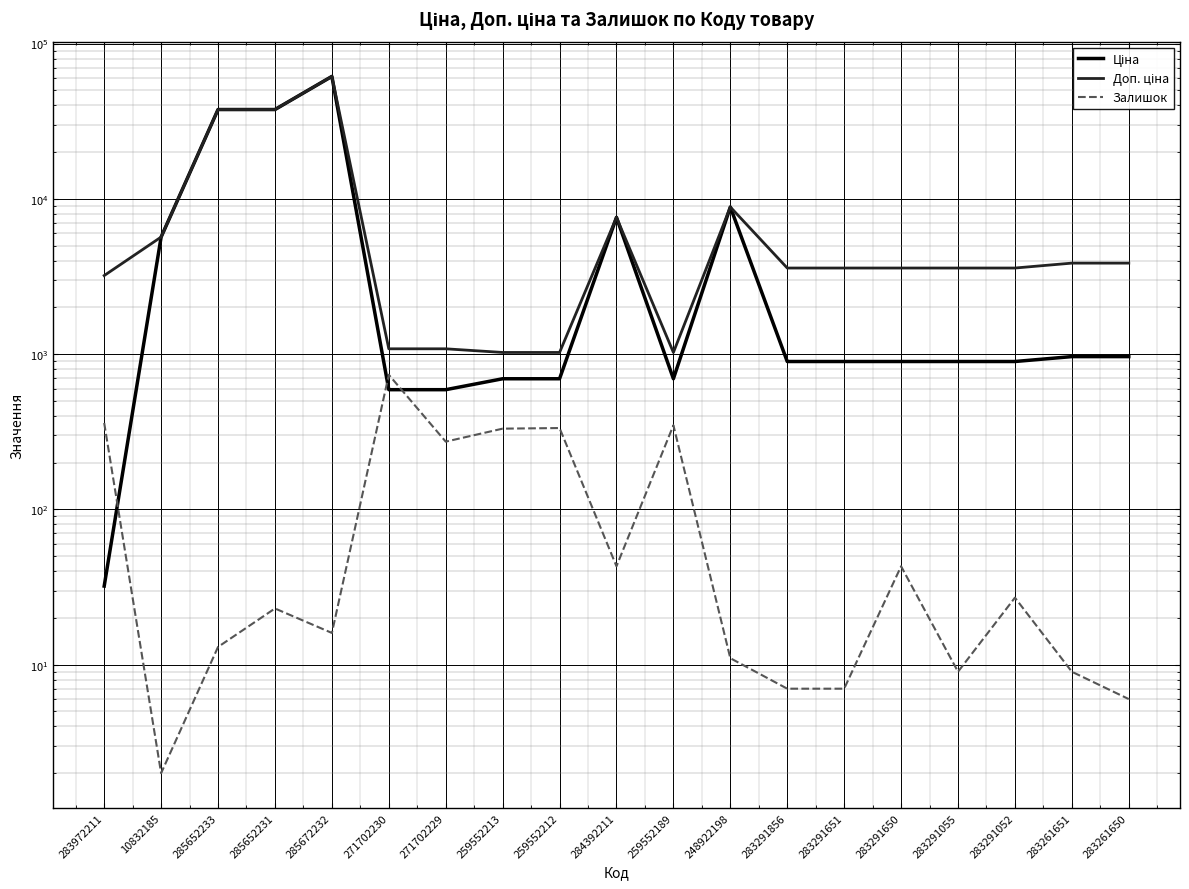

Is it true that Залишок equals 360.0 at 283972211?

True